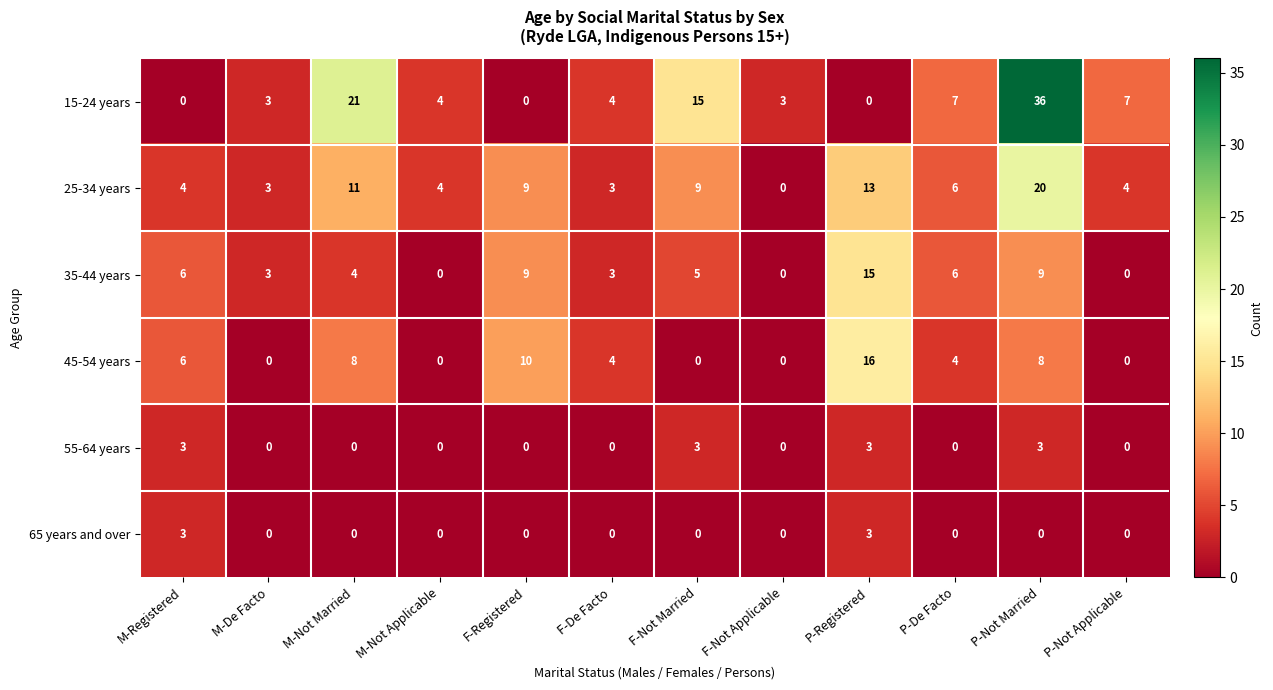

How many data points does each series have?

12